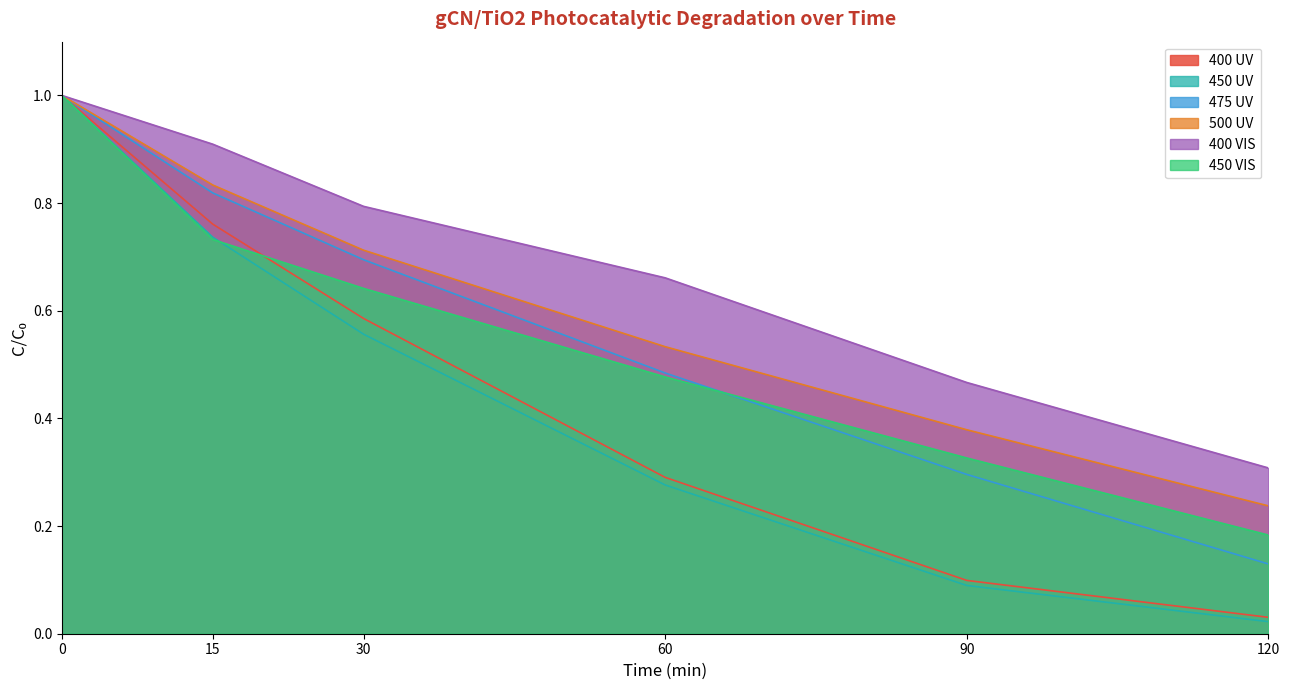

True or false: 400 UV has a value of 1.0 at 30.

False